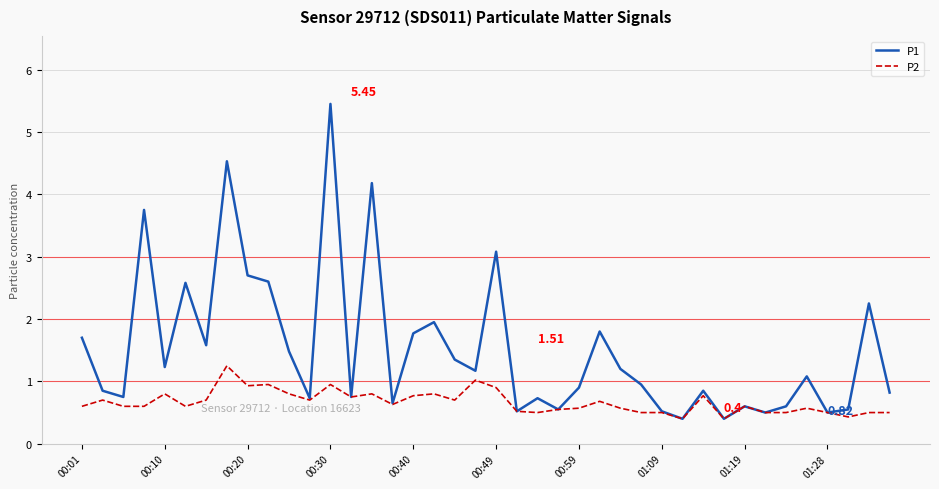

Which series has the largest total across all categories?

P1